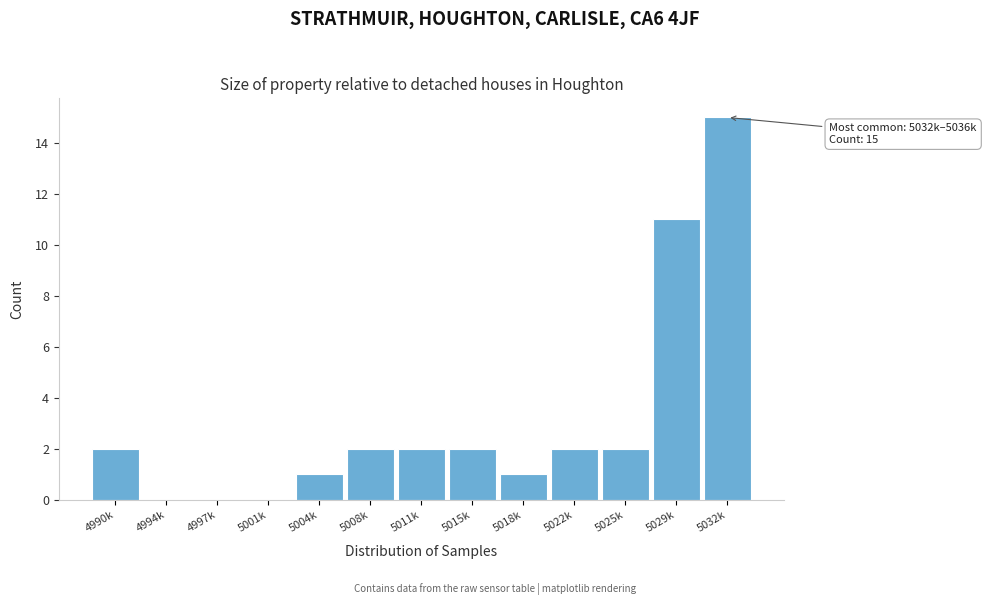

Reading left to right, what are all the values shown in this chart?

4990k=2	4994k=0	4997k=0	5001k=0	5004k=1	5008k=2	5011k=2	5015k=2	5018k=1	5022k=2	5025k=2	5029k=11	5032k=15